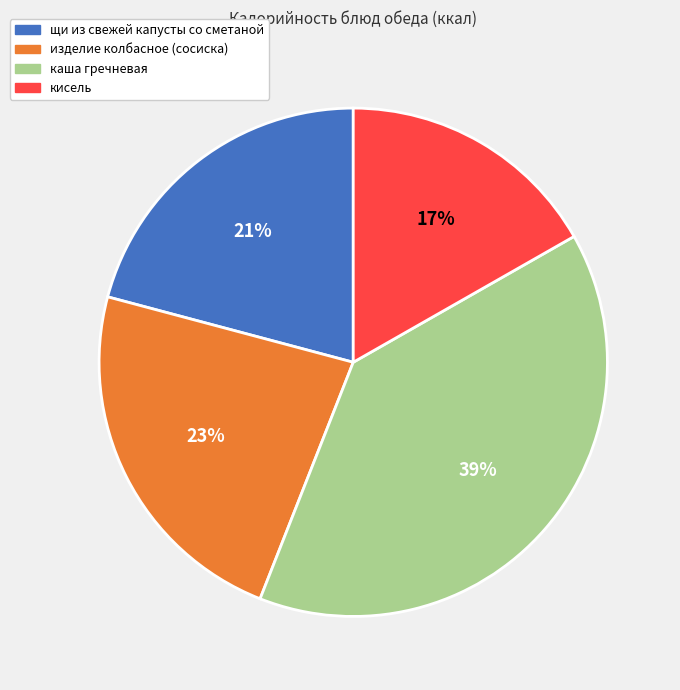

Count the number of slices in the pie.

4